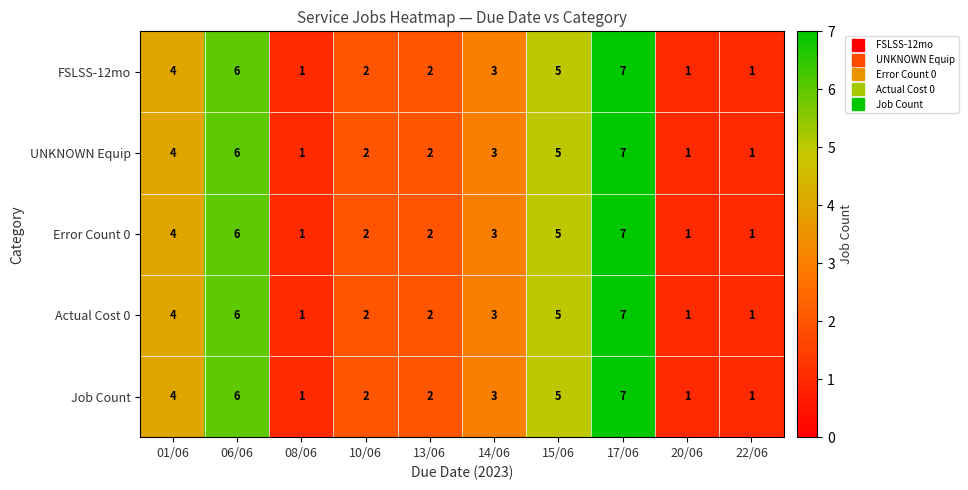

Which label corresponds to the largest value in the chart?

17/06